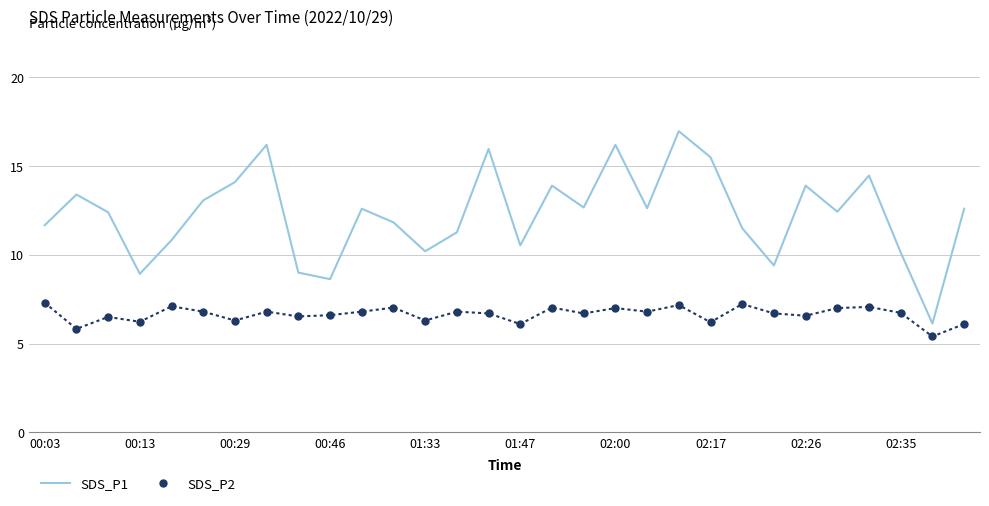

In SDS_P1, how many points are higher than both neighbors (excluding endpoints)?

9